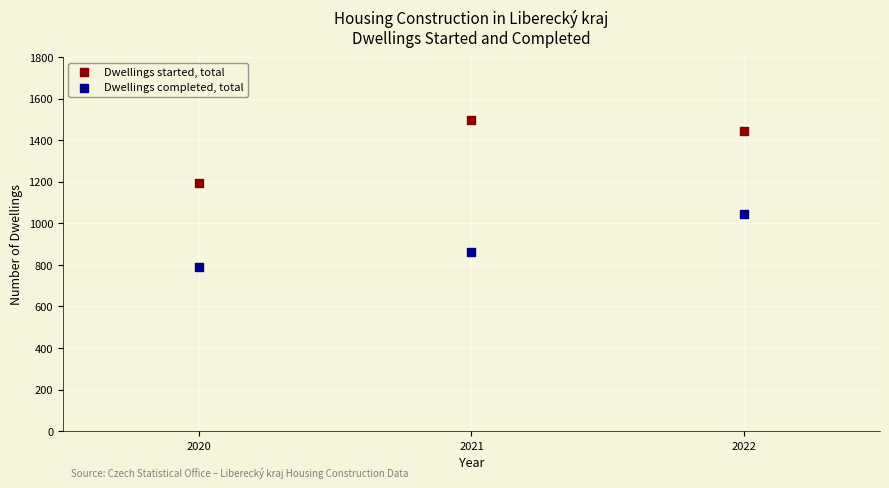

In the Dwellings started, total series, what Y value is closest to 1345?

1444